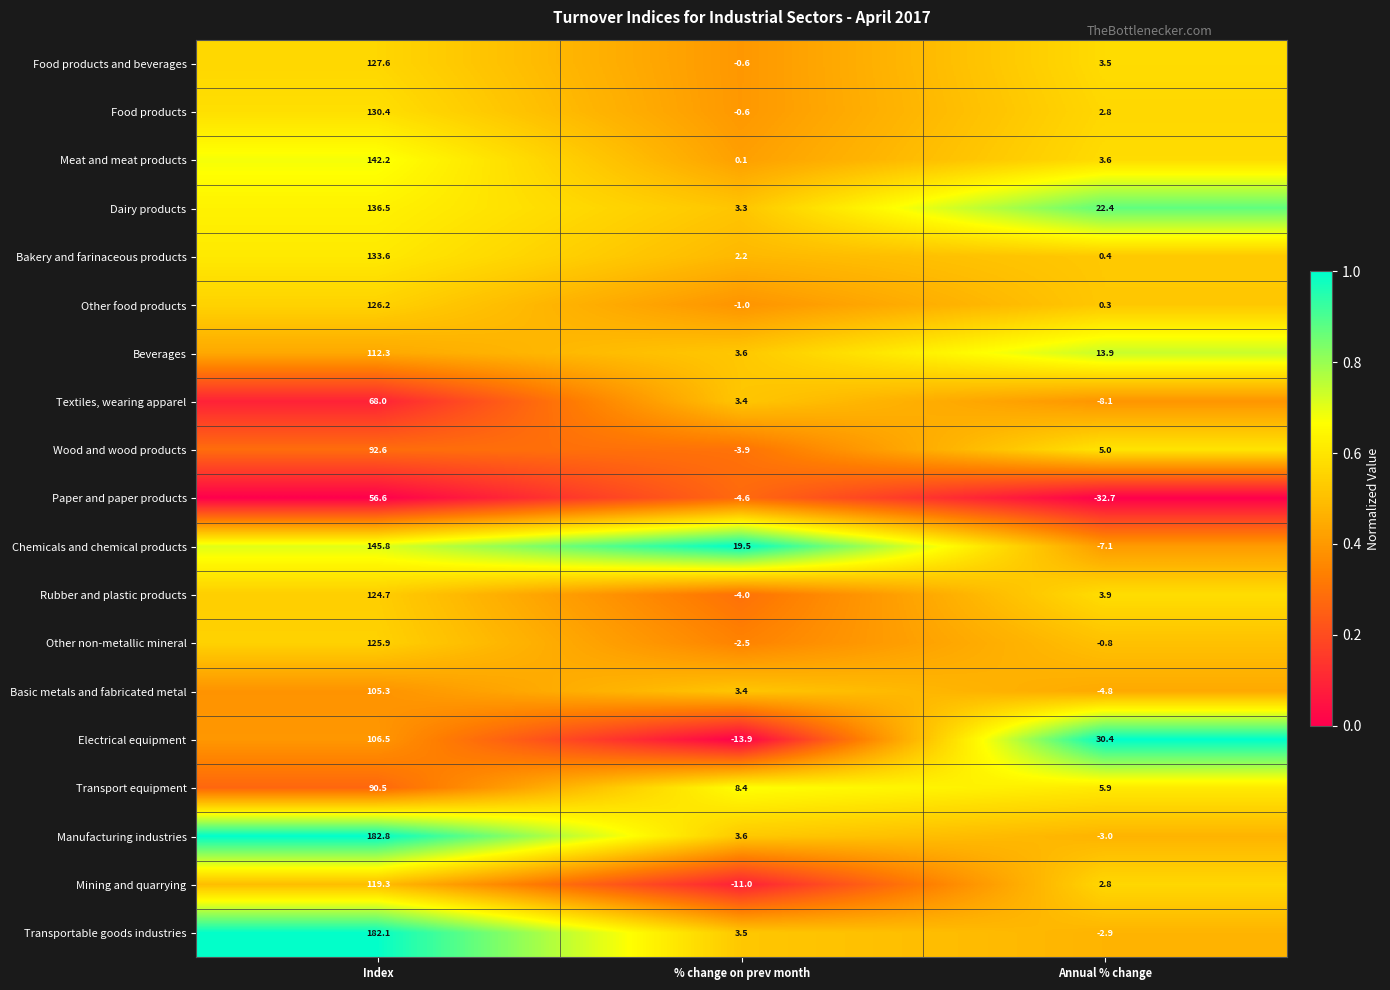

What is the sum of all Transportable goods industries values?

182.7